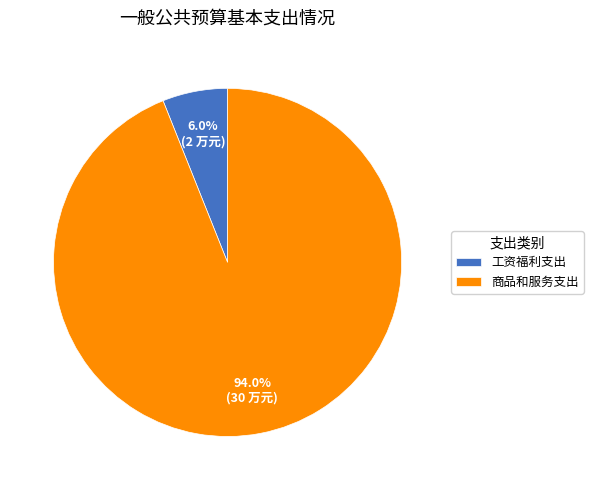

Count the number of slices in the pie.

2